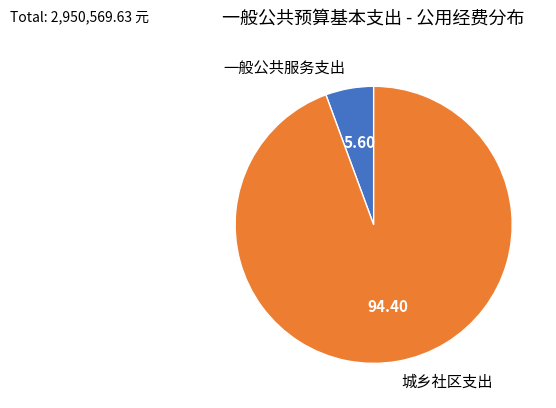

True or false: 城乡社区支出 accounts for 84% of the total.

False